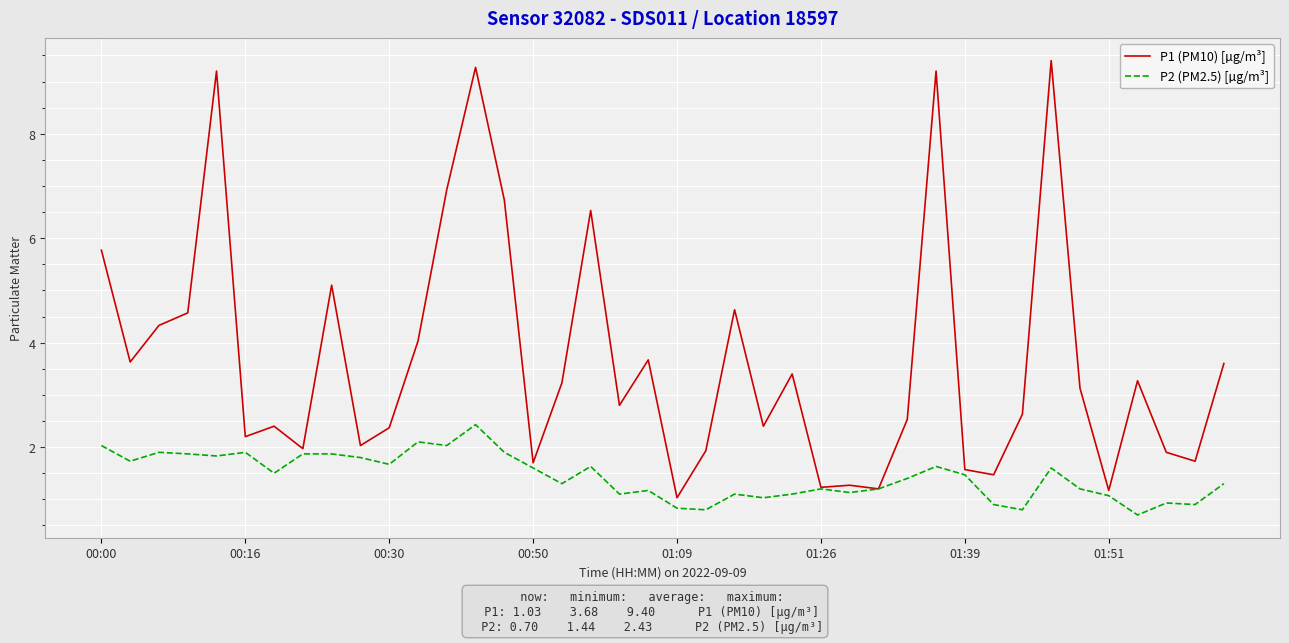

What is the minimum value shown in the chart?

0.7